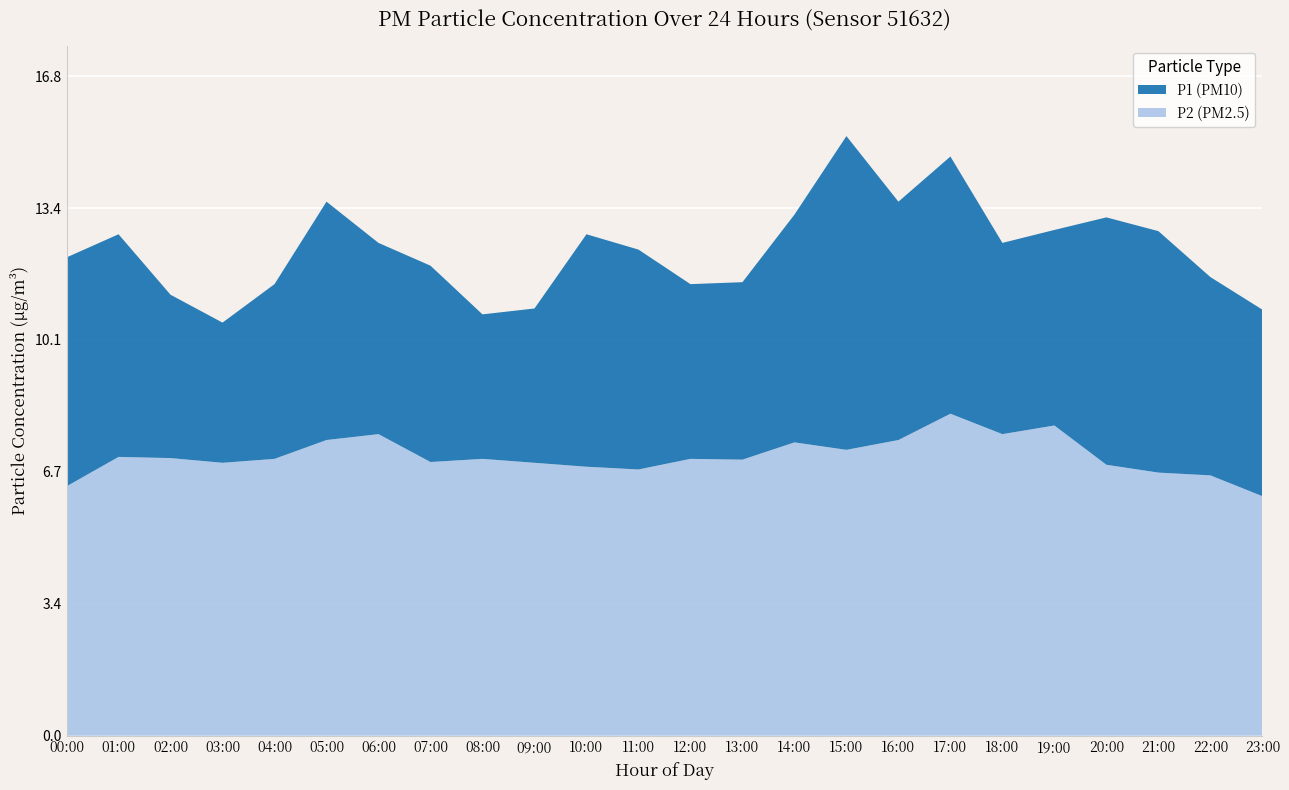

Reading right to left, what are all the values shown in this chart?

P1: 23:00=10.8	22:00=11.7	21:00=12.8	20:00=13.2	19:00=12.9	18:00=12.6	17:00=14.8	16:00=13.6	15:00=15.3	14:00=13.3	13:00=11.6	12:00=11.5	11:00=12.4	10:00=12.8	09:00=10.9	08:00=10.7	07:00=12.0	06:00=12.6	05:00=13.6	04:00=11.5	03:00=10.5	02:00=11.2	01:00=12.8	00:00=12.2
P2: 23:00=6.1	22:00=6.6	21:00=6.7	20:00=6.9	19:00=7.9	18:00=7.7	17:00=8.2	16:00=7.5	15:00=7.3	14:00=7.5	13:00=7.0	12:00=7.0	11:00=6.8	10:00=6.8	09:00=7.0	08:00=7.0	07:00=7.0	06:00=7.7	05:00=7.5	04:00=7.0	03:00=7.0	02:00=7.1	01:00=7.1	00:00=6.3